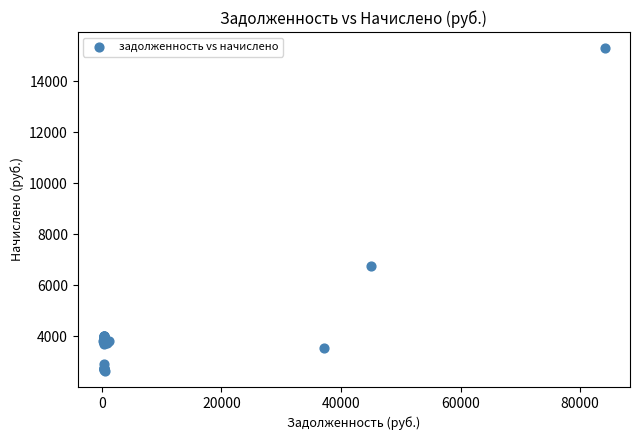

What Y value in the scatter plot is closest to 8962?

6733.4